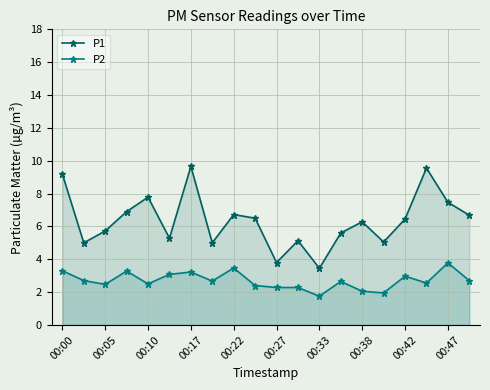

The value of P2 at 00:33 is 2.4. True or false?

False